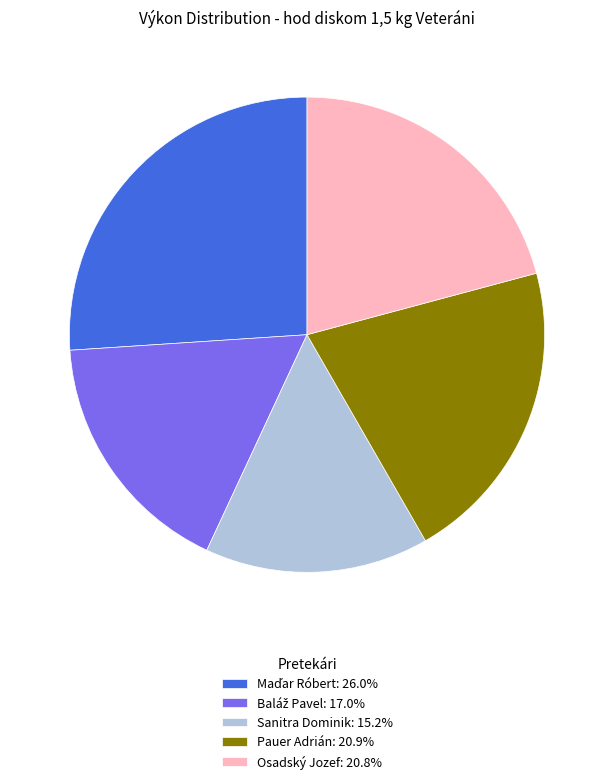

Does Sanitra Dominik: 15.2% account for over 50% of the chart?

No